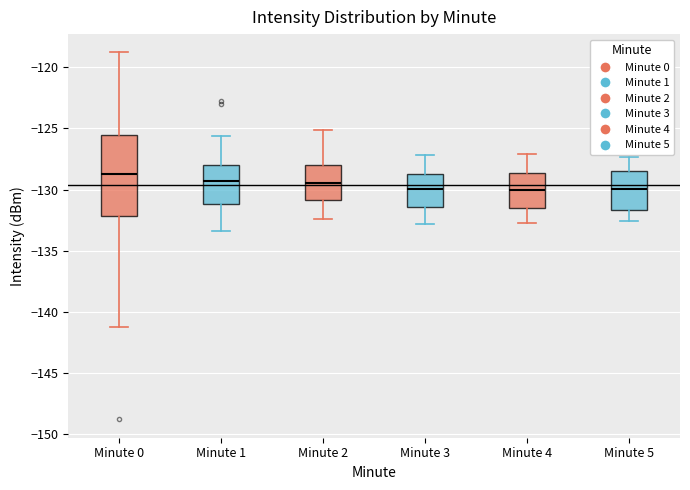

Reading left to right, transcribe this box plot: for each box, give where its median line is, the range the box spans, and where its two whiskers end, as read against the y-axis. The values are not printed on the chart, so give them approximately, as read against the axis.

Minute 0: median -128.5, box -132.0 to -125.5, whiskers -141.5 to -119.0
Minute 1: median -129.5, box -131.0 to -128.0, whiskers -133.5 to -125.5
Minute 2: median -129.5, box -131.0 to -128.0, whiskers -132.5 to -125.0
Minute 3: median -130.0, box -131.5 to -128.5, whiskers -133.0 to -127.0
Minute 4: median -130.0, box -131.5 to -128.5, whiskers -132.5 to -127.0
Minute 5: median -130.0, box -131.5 to -128.5, whiskers -132.5 to -127.5